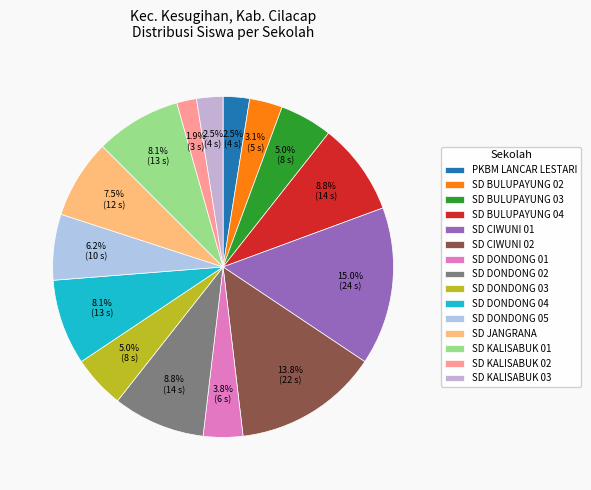

How many segments does this pie chart have?

15